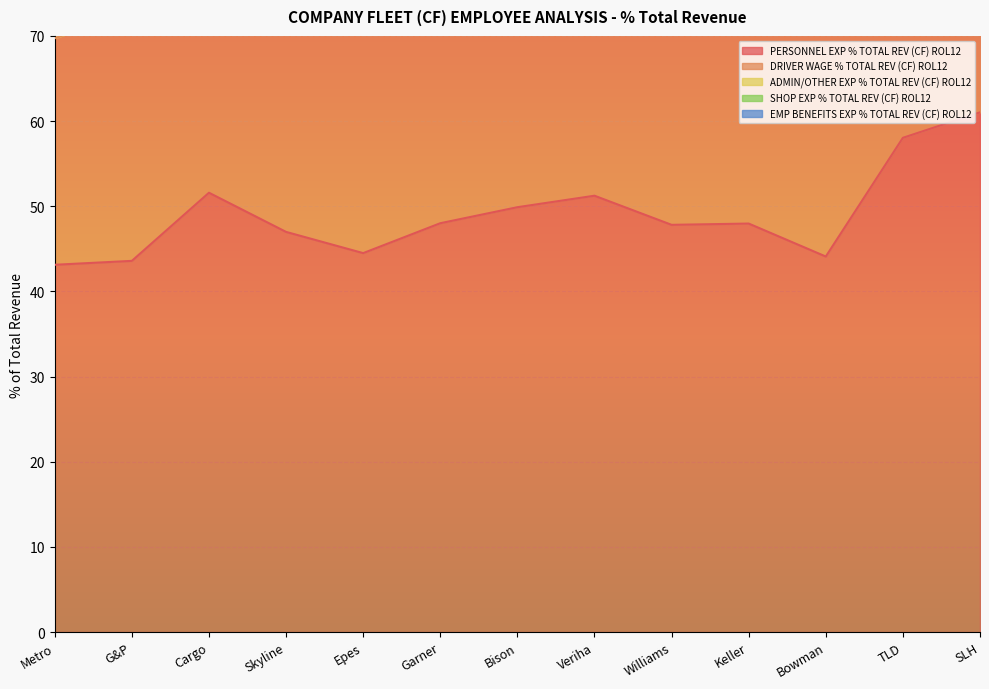

True or false: EMP BENEFITS EXP % TOTAL REV (CF) ROL12 and PERSONNEL EXP % TOTAL REV (CF) ROL12 cross at least once.

False